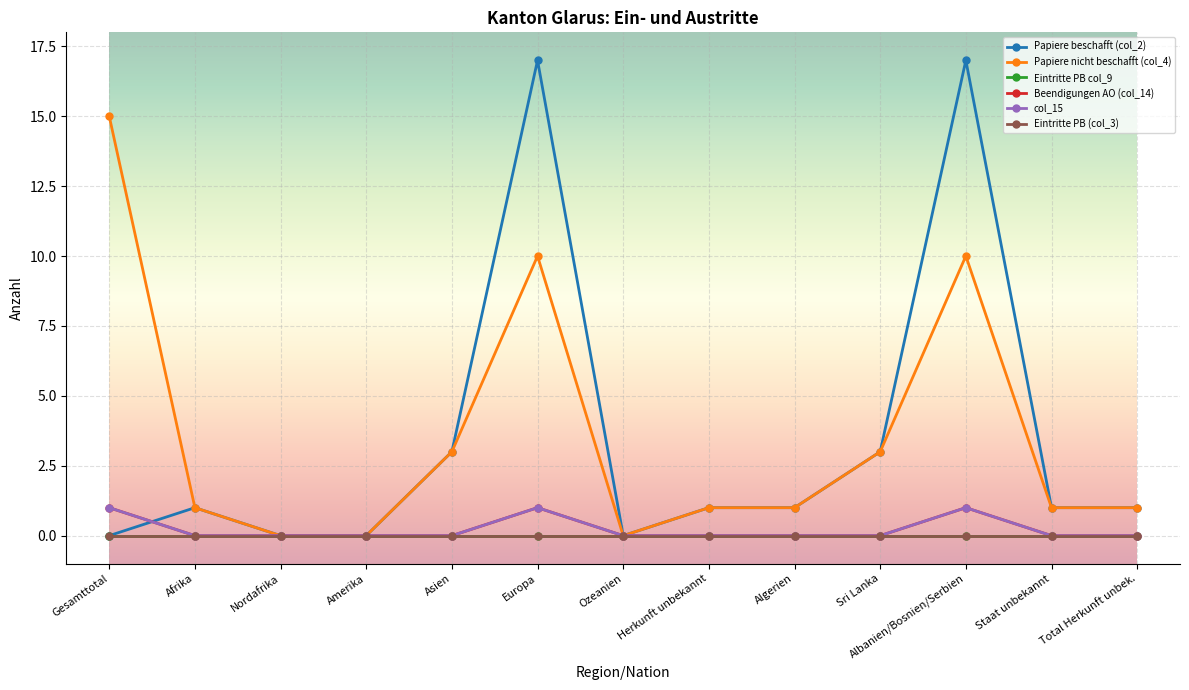

True or false: Papiere nicht beschafft (col_4) and col_15 cross at least once.

False